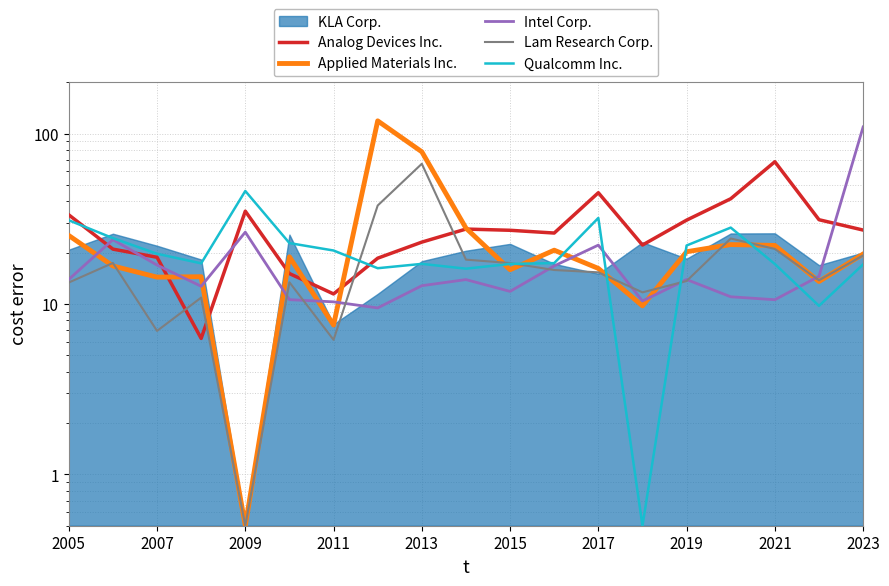

The Analog Devices Inc. series shows 33.3 at 2005. True or false?

True